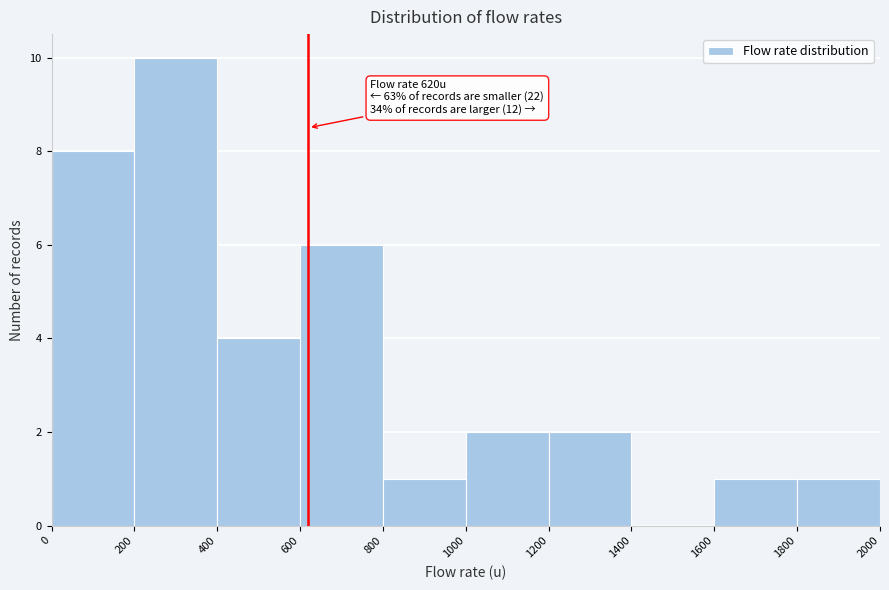

Over which range of the x-axis is the bar tallest?

200 to 400